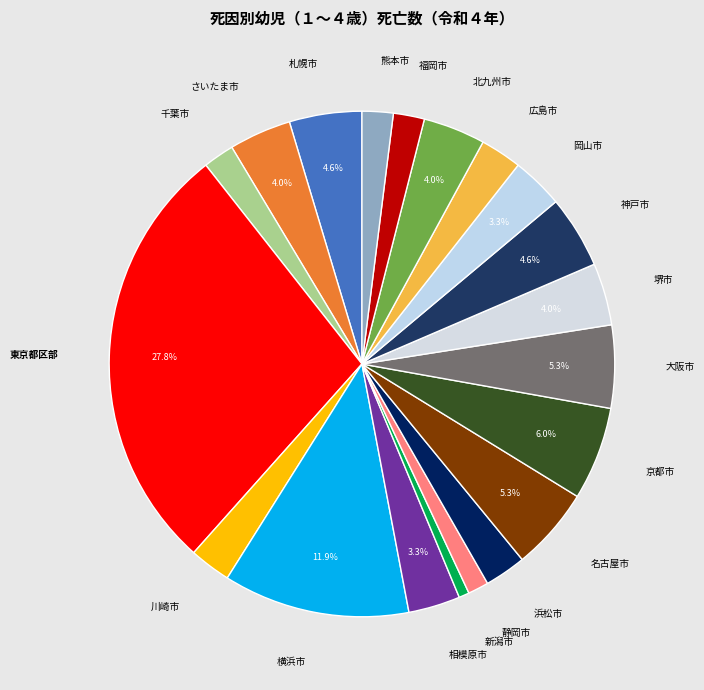

What percentage is the 神戸市 slice, to the nearest percent?

5%